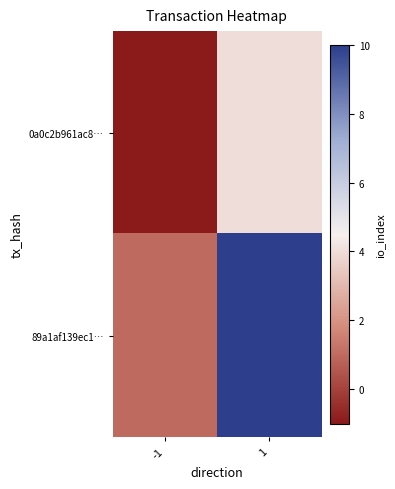

At how many categories does at least one series exceed 0?

2